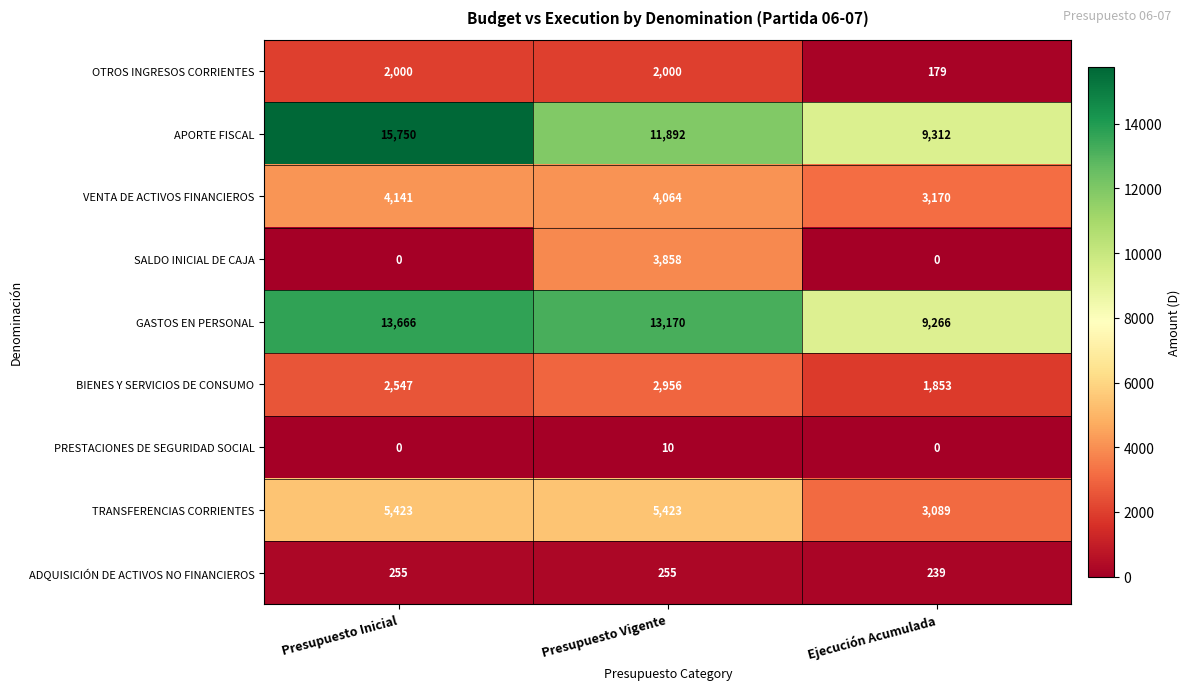

Is it true that OTROS INGRESOS CORRIENTES equals 3017 at Presupuesto Vigente?

False